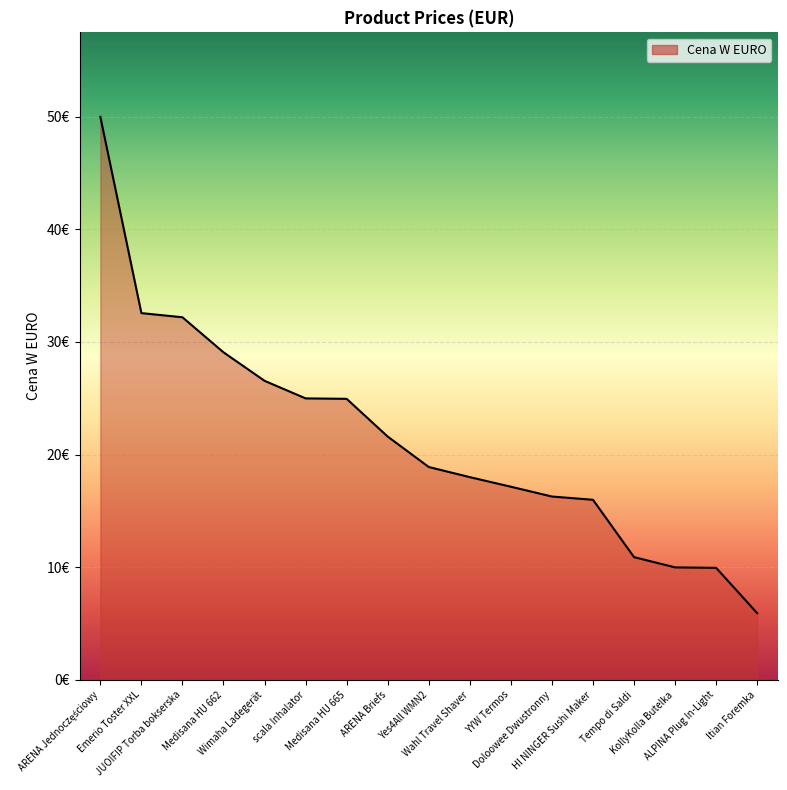

The value at Medisana HU 662 is 13.8. True or false?

False